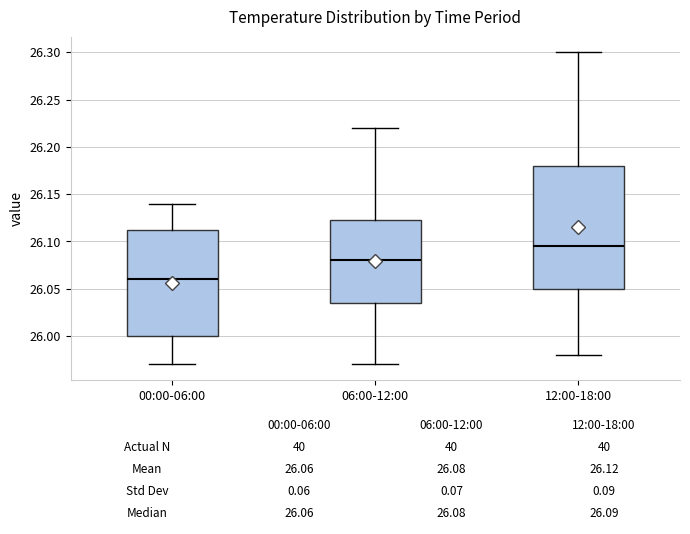

Which box has the lowest median line?

00:00-06:00